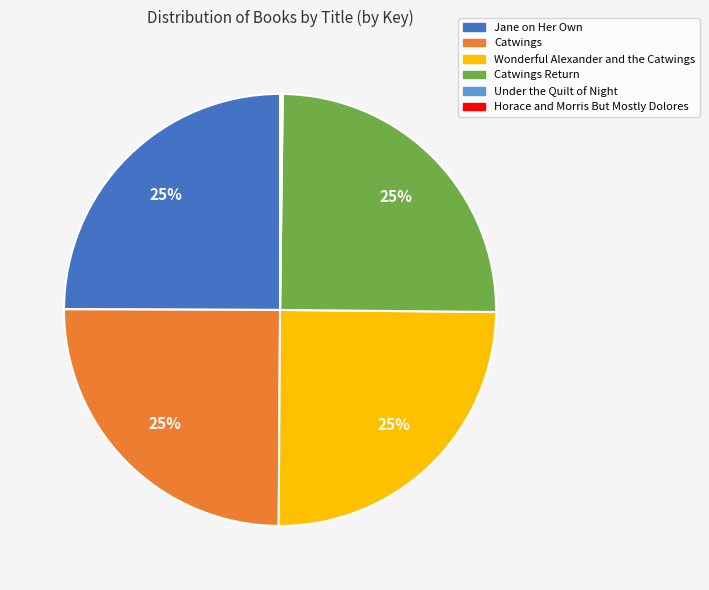

To the nearest percent, what is the difference between the largest and smallest slice percentages?

25%